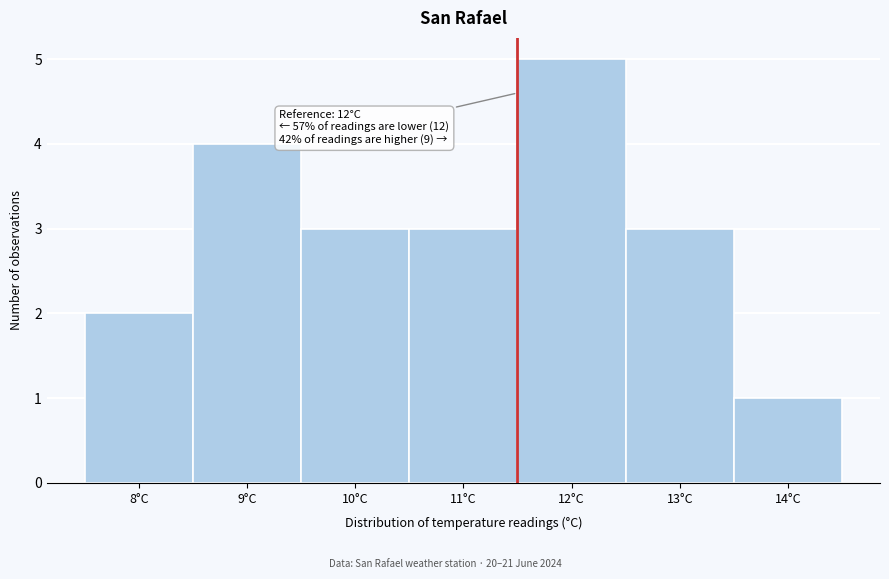

Reading left to right, transcribe all the data shown in this chart.

8°C=2	9°C=4	10°C=3	11°C=3	12°C=5	13°C=3	14°C=1